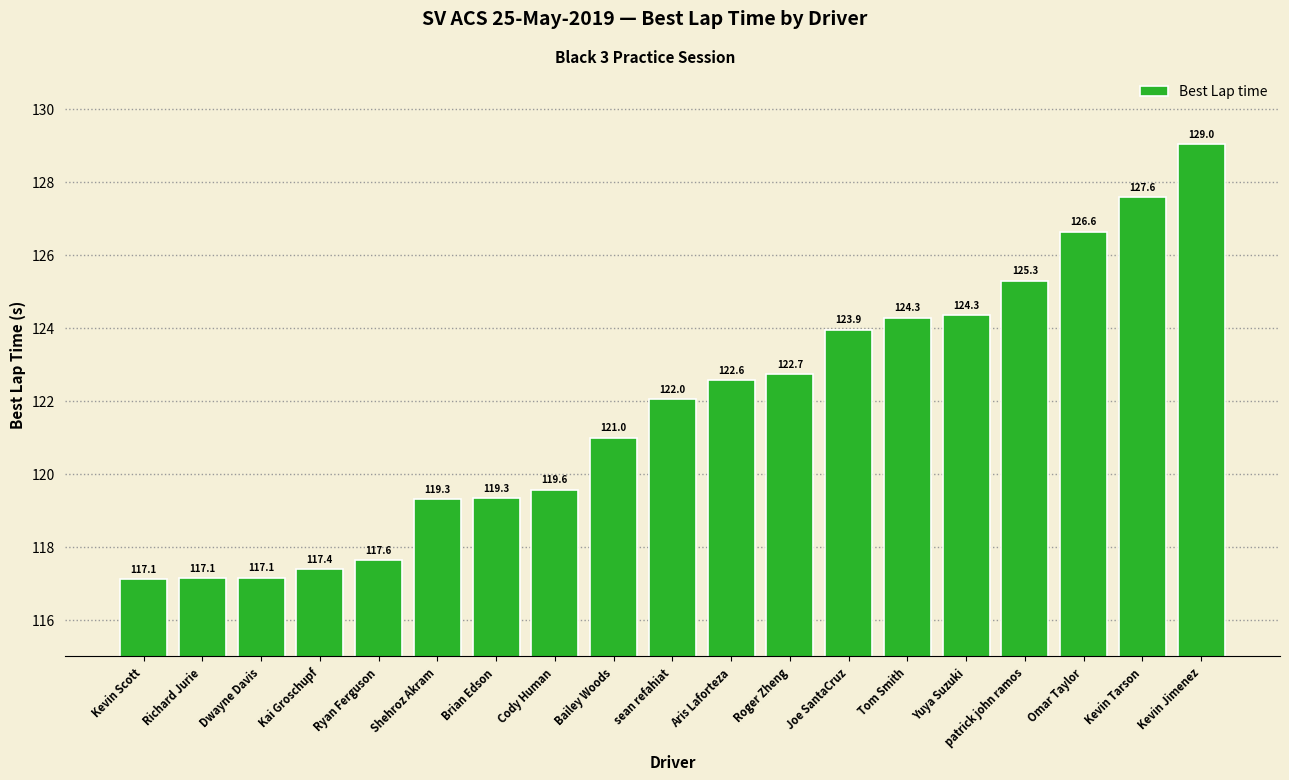

What is the ratio of the value at sean refahiat to the value at Yuya Suzuki?

1.0